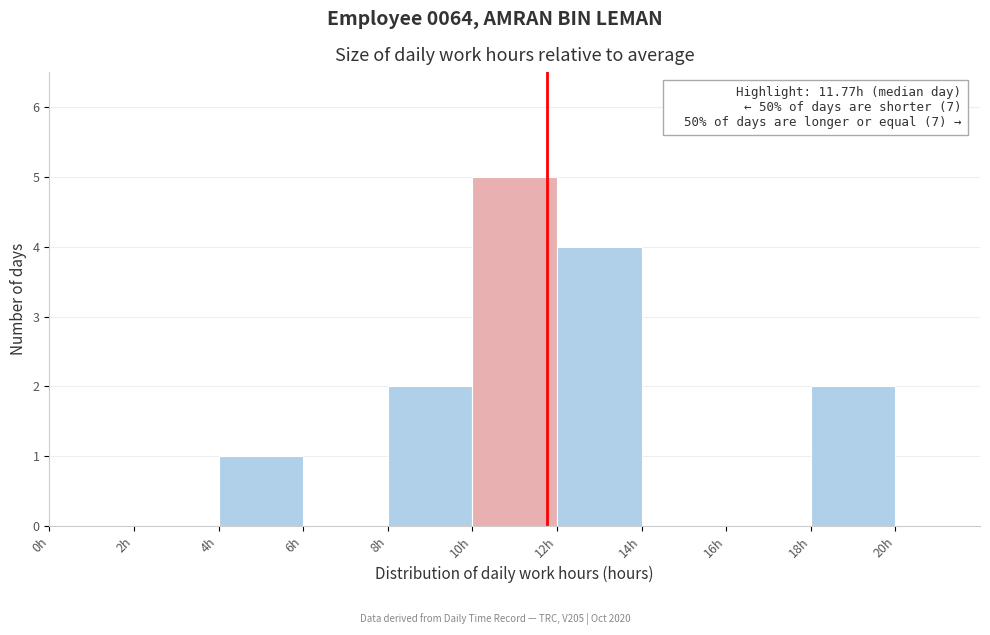

Which range on the x-axis has the tallest bar?

10 to 12